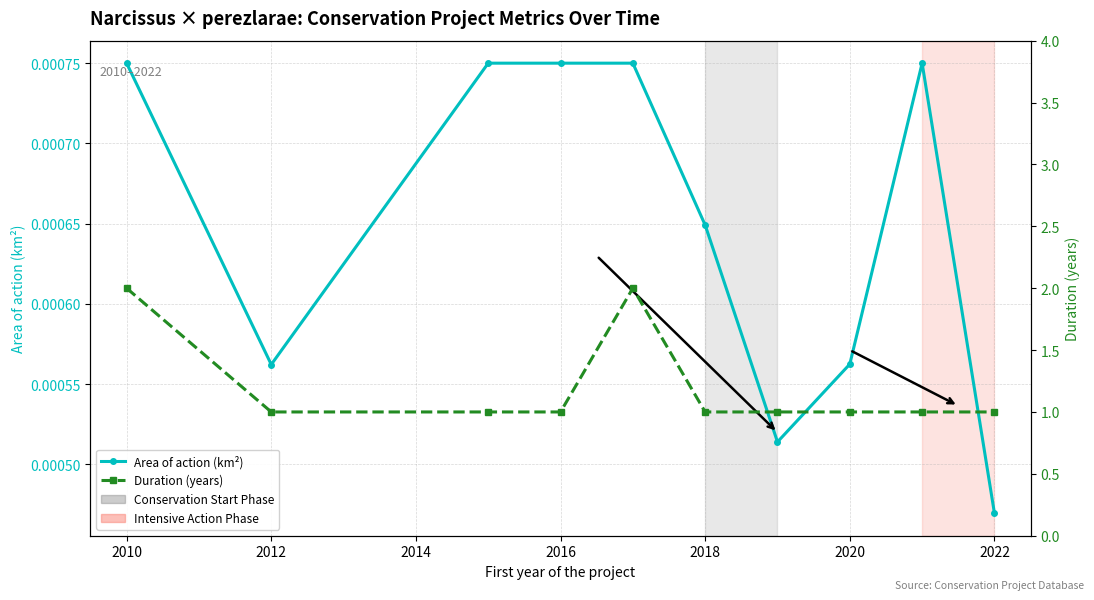

What is the difference between the highest and lowest values at 2012?

1.0